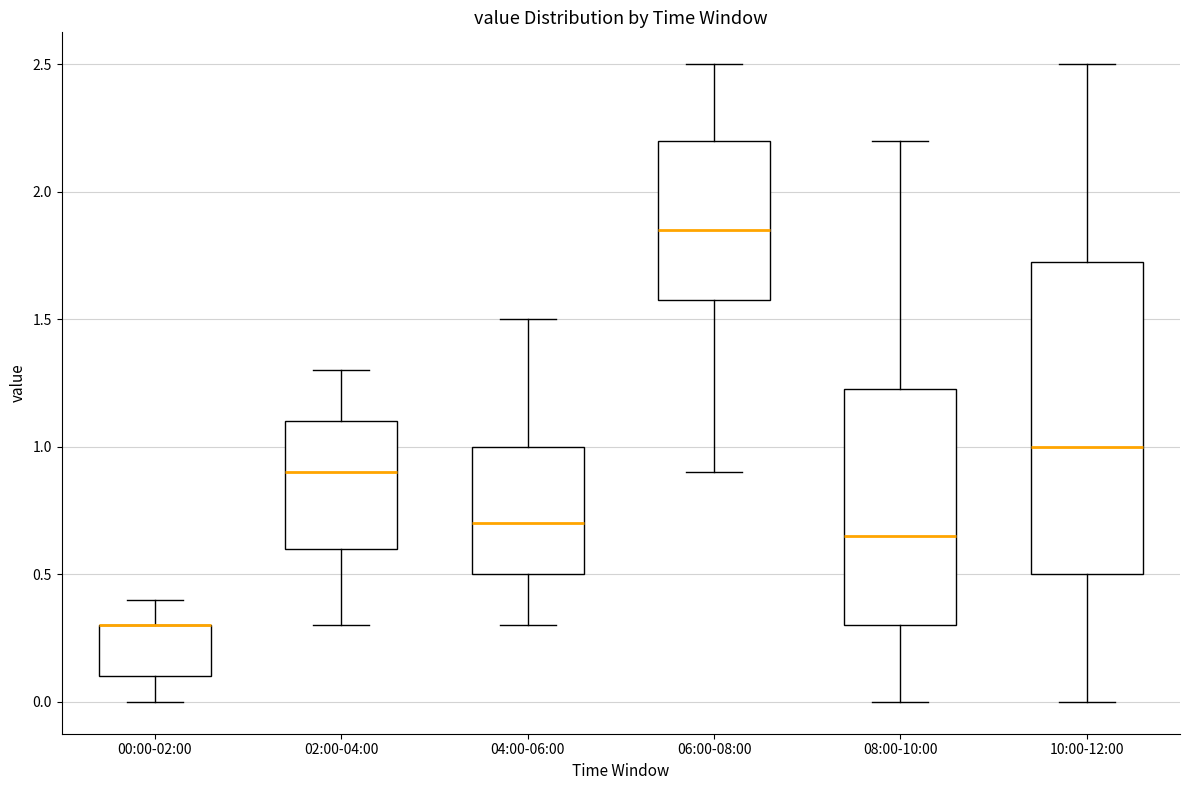

Comparing the boxes themselves (not the whiskers), which one is the tallest?

10:00-12:00